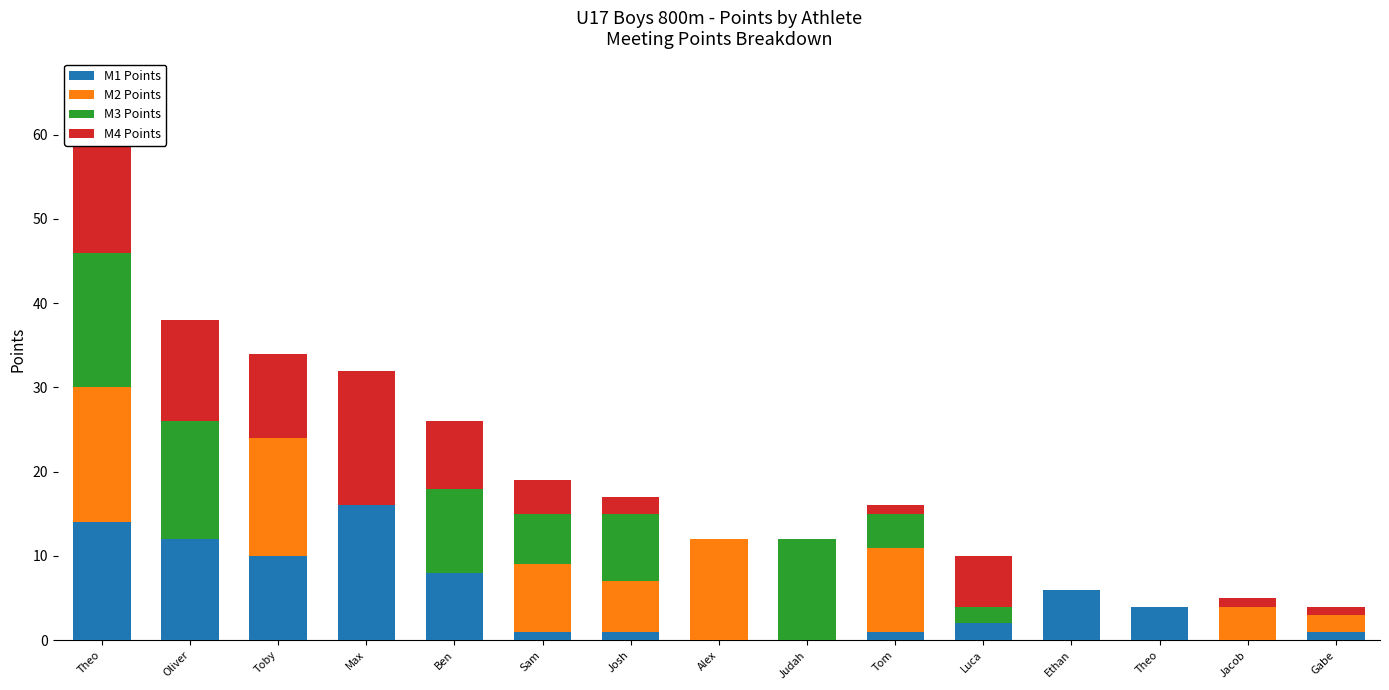

What is the total value across all series at Theo?

60